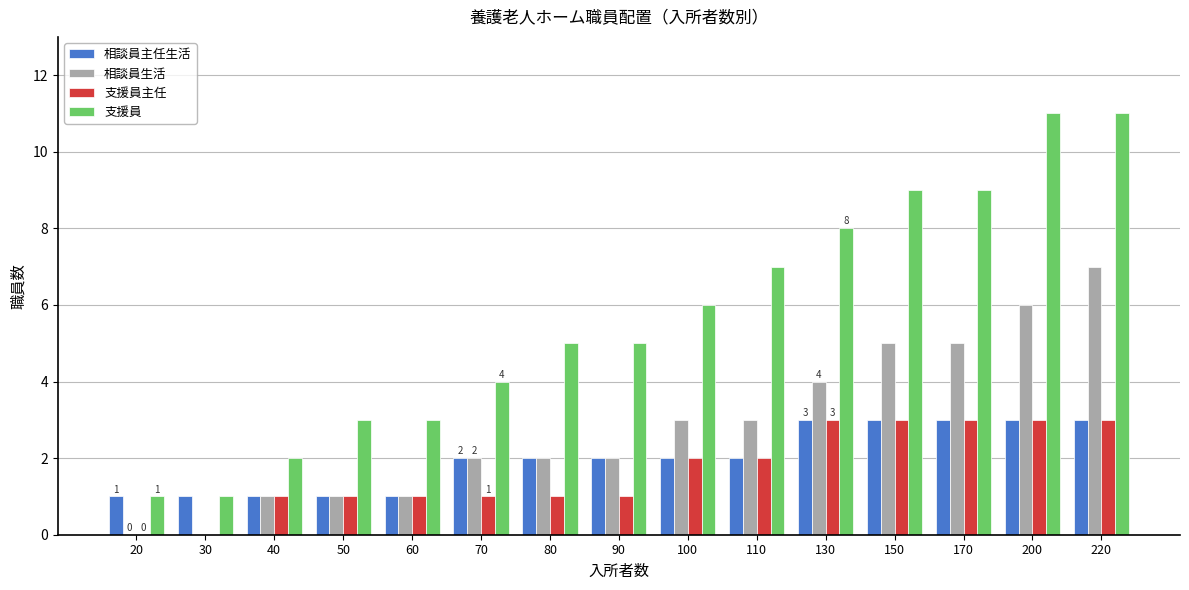

What is the highest value of the 支援員 series?

11